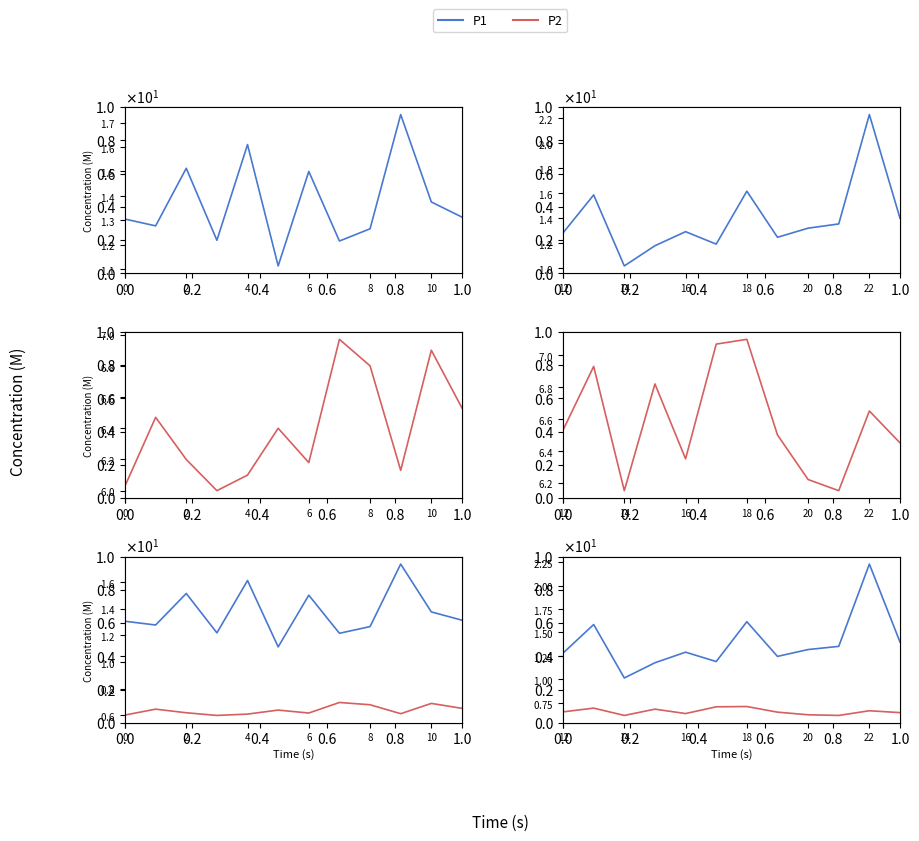

What is the maximum value shown in the chart?

22.3